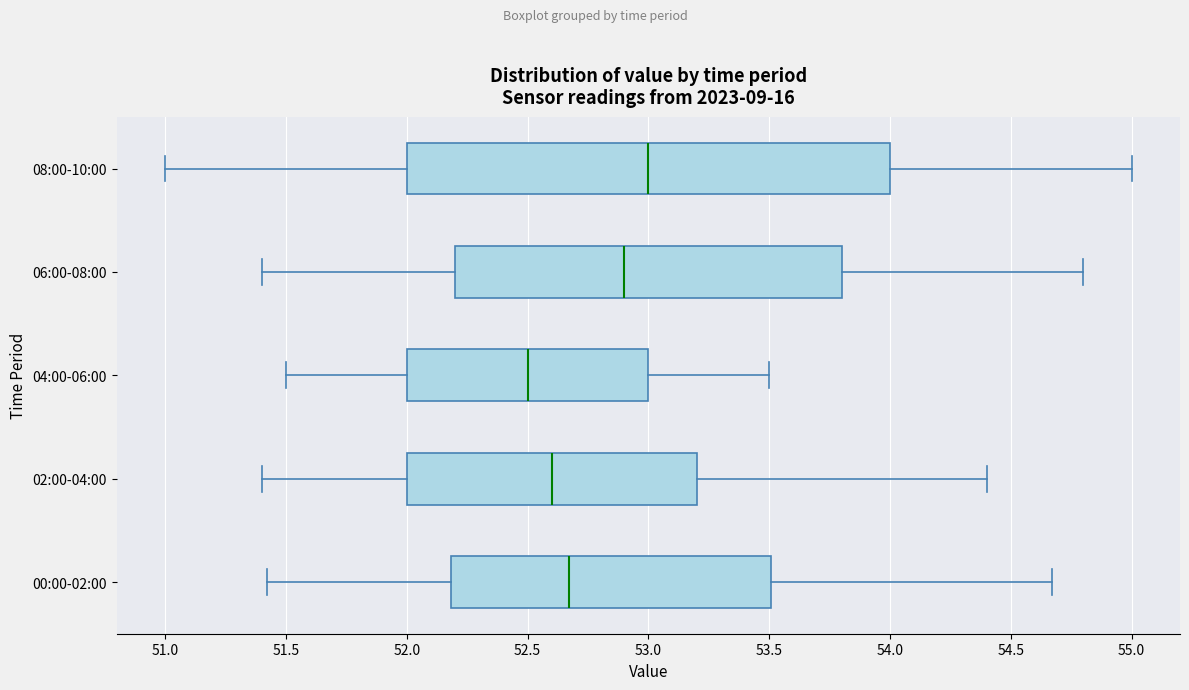

Reading bottom to top, transcribe this box plot: for each box, give where its median line is, the range the box spans, and where its two whiskers end, as read against the x-axis. The values are not printed on the chart, so give them approximately, as read against the axis.

00:00-02:00: median 52.65, box 52.20 to 53.50, whiskers 51.40 to 54.65
02:00-04:00: median 52.60, box 52.00 to 53.20, whiskers 51.40 to 54.40
04:00-06:00: median 52.50, box 52.00 to 53.00, whiskers 51.50 to 53.50
06:00-08:00: median 52.90, box 52.20 to 53.80, whiskers 51.40 to 54.80
08:00-10:00: median 53.00, box 52.00 to 54.00, whiskers 51.00 to 55.00